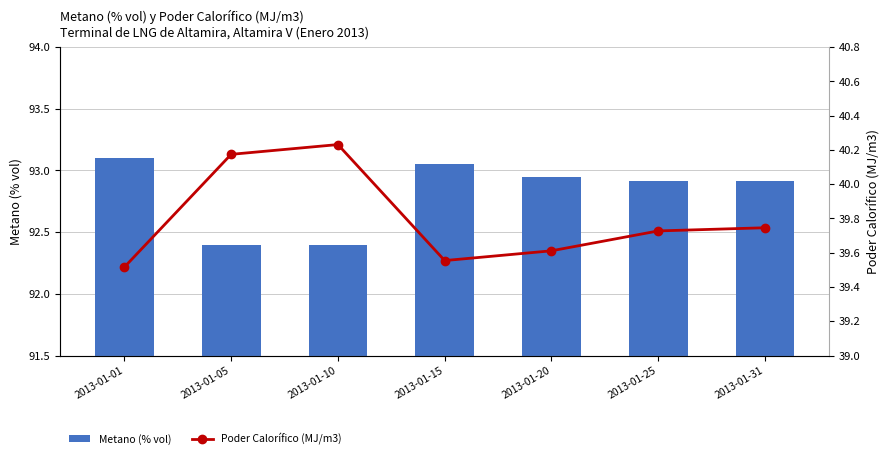

At which label does Metano (% vol) reach its minimum?

2013-01-05